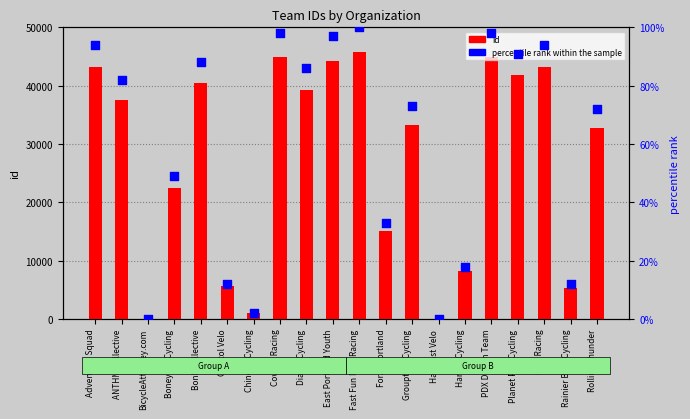

At which category is the sum across all series the highest?

Fast Fun Nice Racing